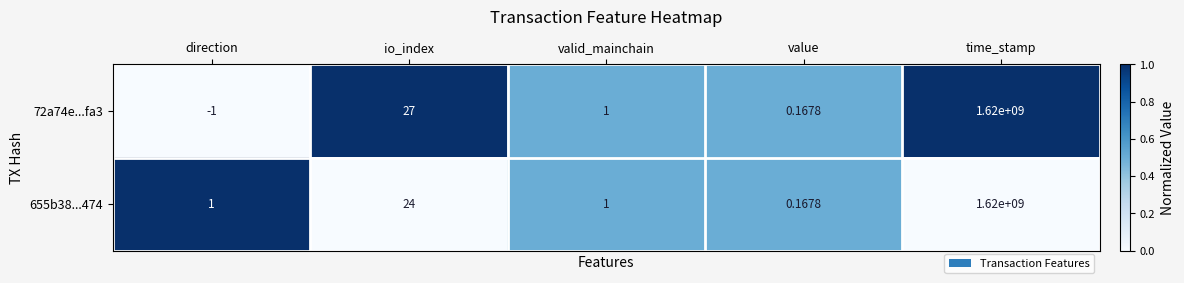

List the labels in order of 72a74e...fa3 value, smallest first.

direction, value, valid_mainchain, io_index, time_stamp